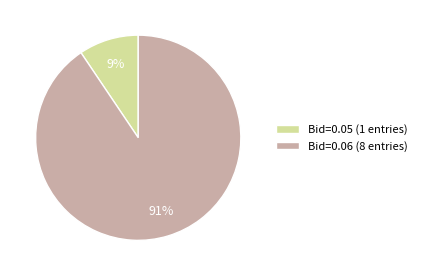

Is the sum of Bid=0.05 (1 entries) and Bid=0.06 (8 entries) greater than half?

Yes